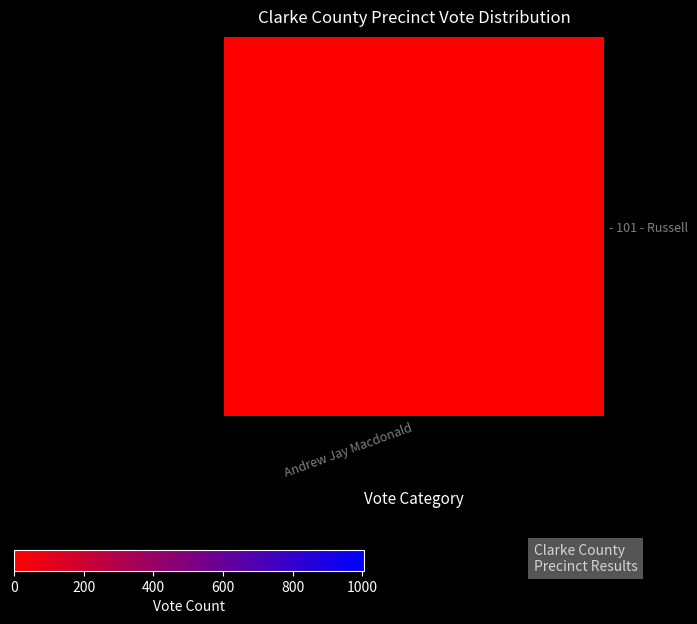

Which series has the largest range (max minus min)?

- 101 - Russell